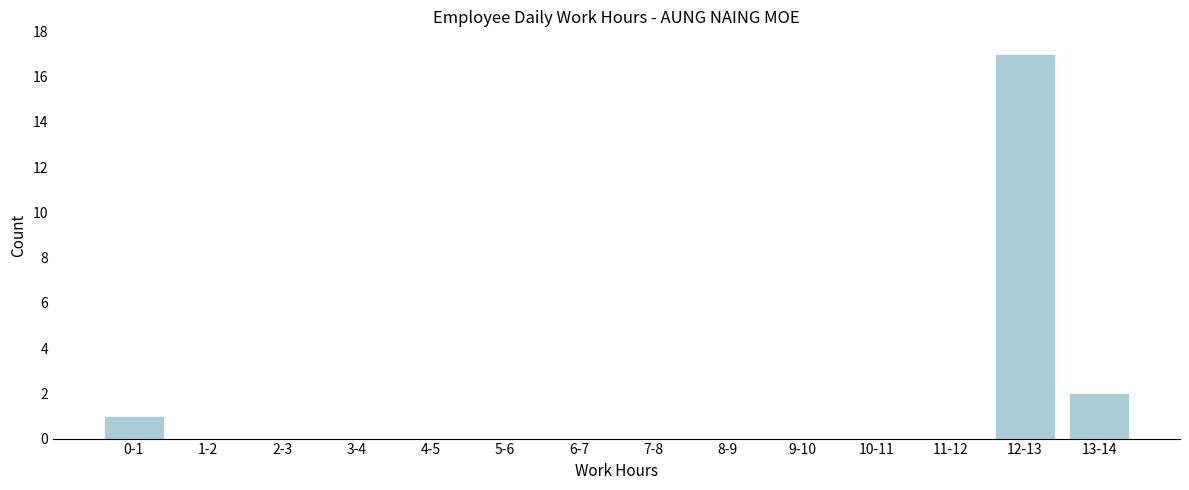

Reading left to right, list all the values displayed in this chart.

0-1=1	1-2=0	2-3=0	3-4=0	4-5=0	5-6=0	6-7=0	7-8=0	8-9=0	9-10=0	10-11=0	11-12=0	12-13=17	13-14=2